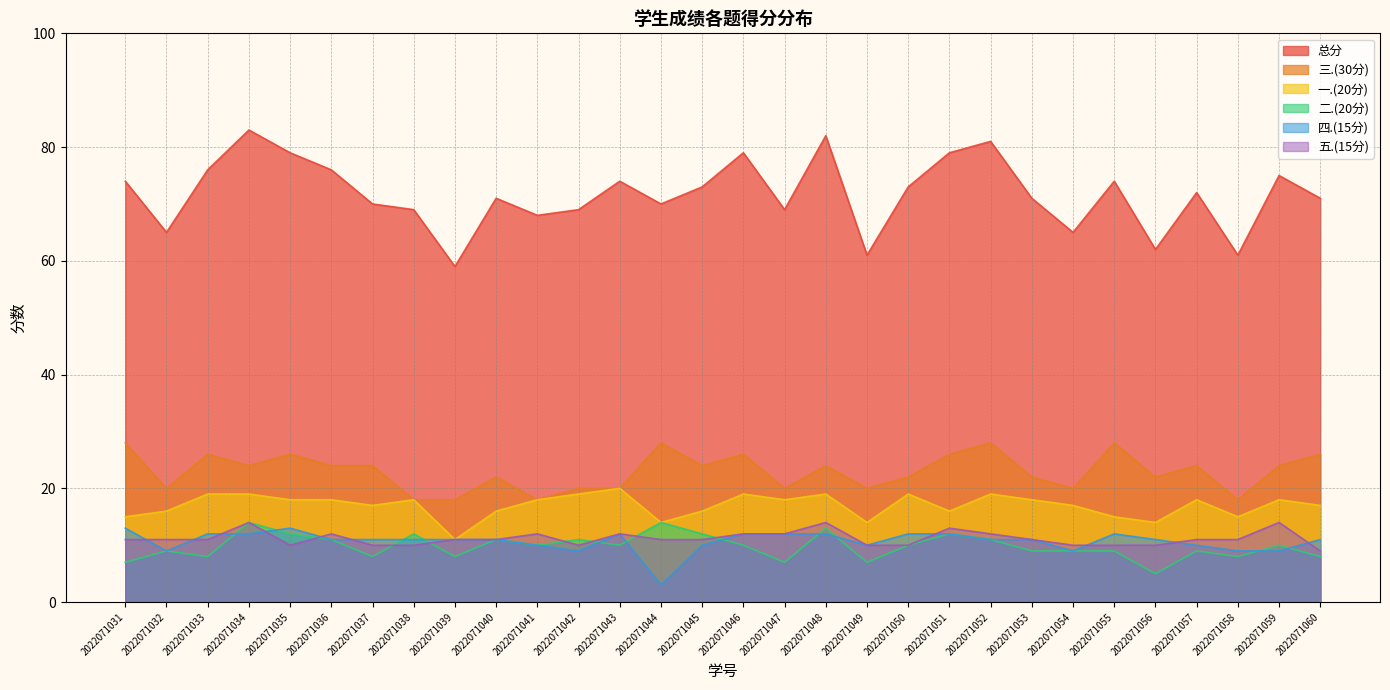

True or false: 三.(30分) and 一.(20分) cross at least once.

False